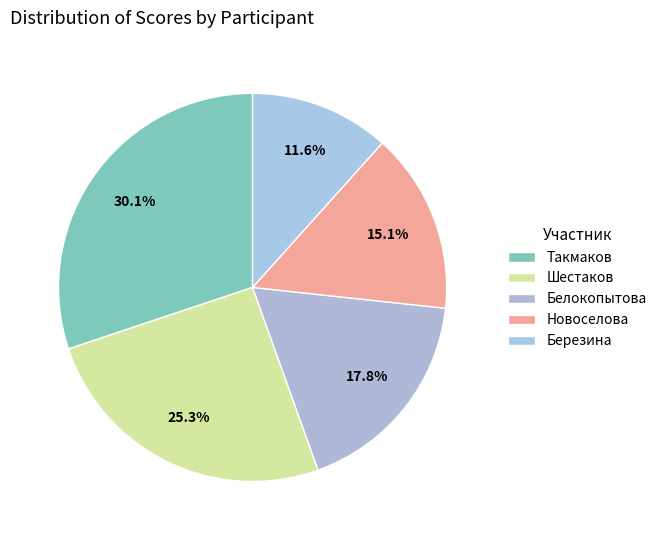

True or false: Белокопытова accounts for 28% of the total.

False